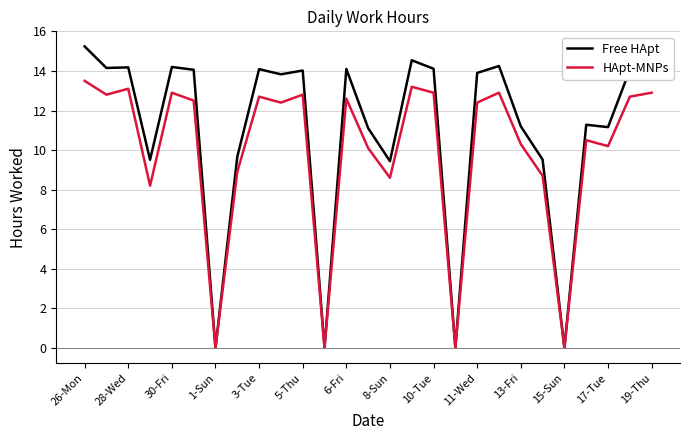

In Free HApt, how many points are higher than both neighbors (excluding endpoints)?

8